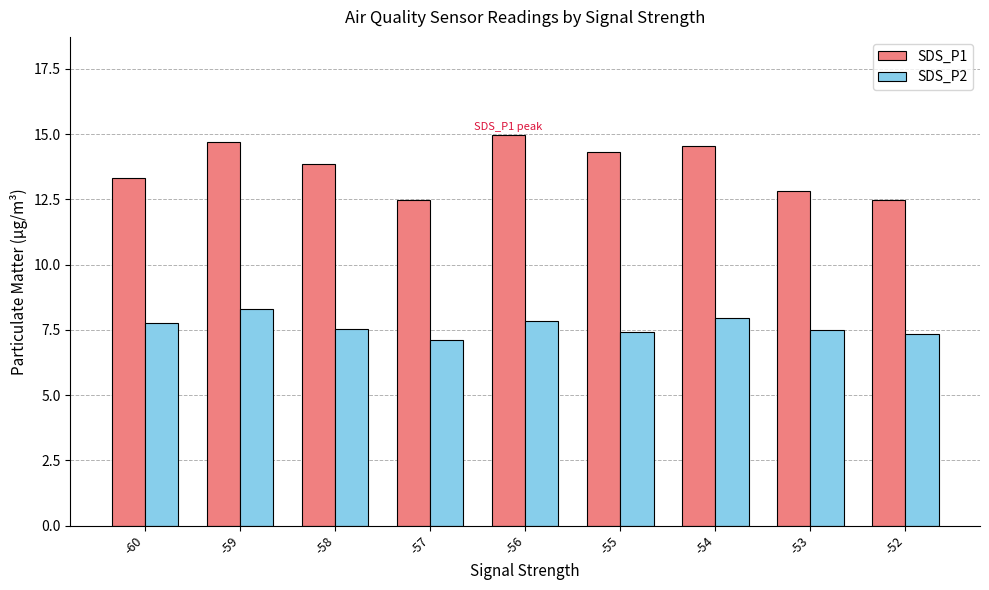

Rank the series by their maximum value, from highest to lowest.

SDS_P1, SDS_P2